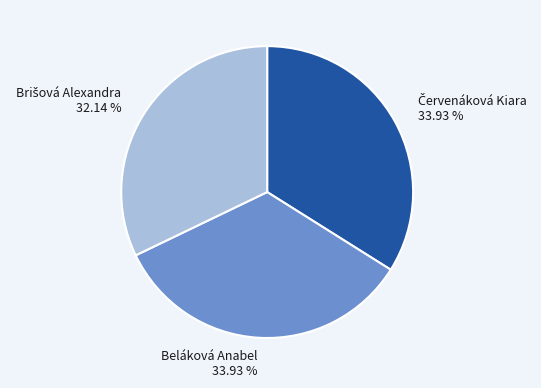

What percentage is the Beláková Anabel slice, to the nearest percent?

34%